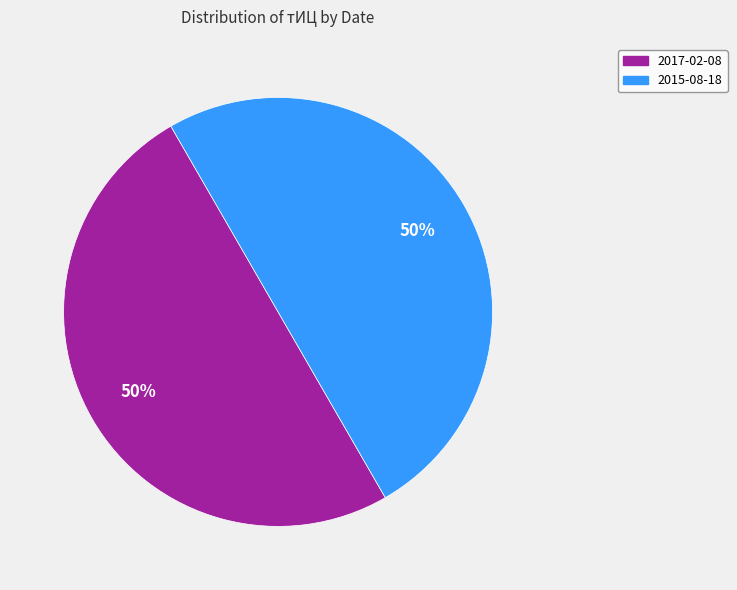

True or false: 2015-08-18 accounts for 50% of the total.

True